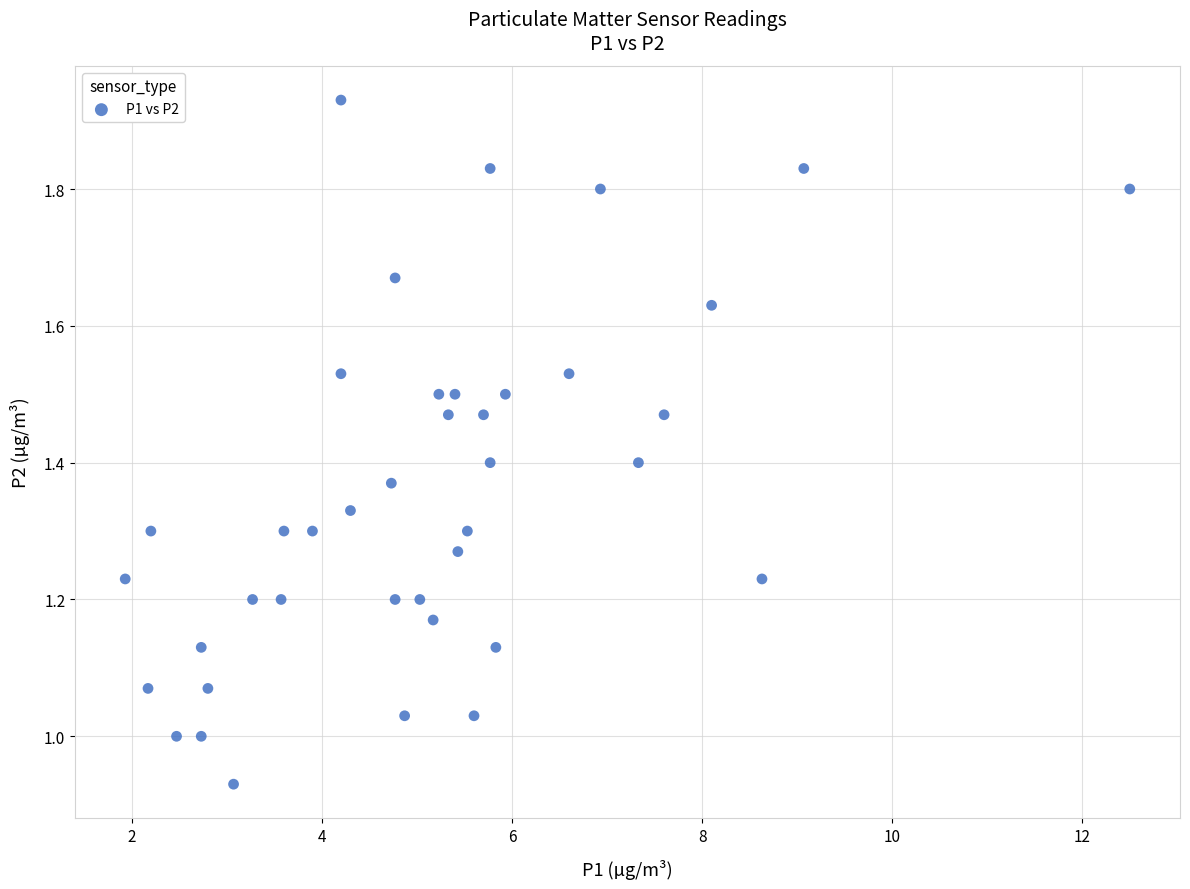

What is the range of X values (max minus min)?

10.6